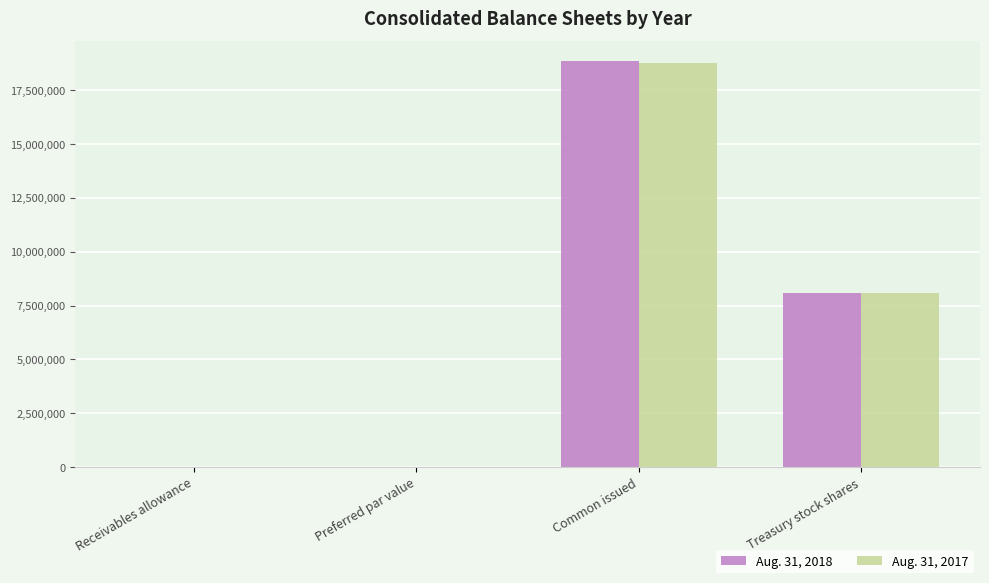

At which category is the sum across all series the highest?

Common issued